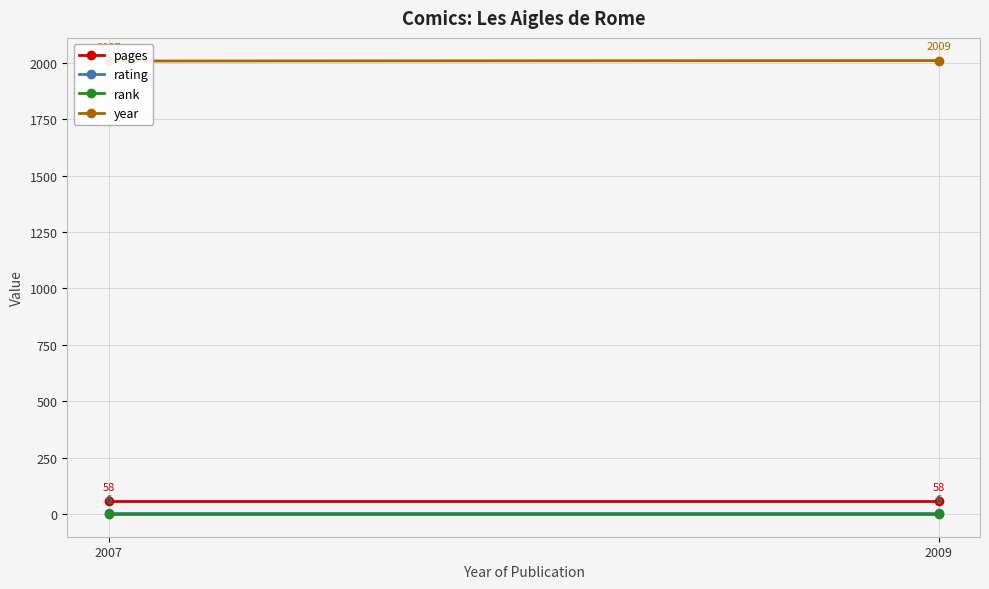

True or false: rating has a value of 6 at 2007.

True